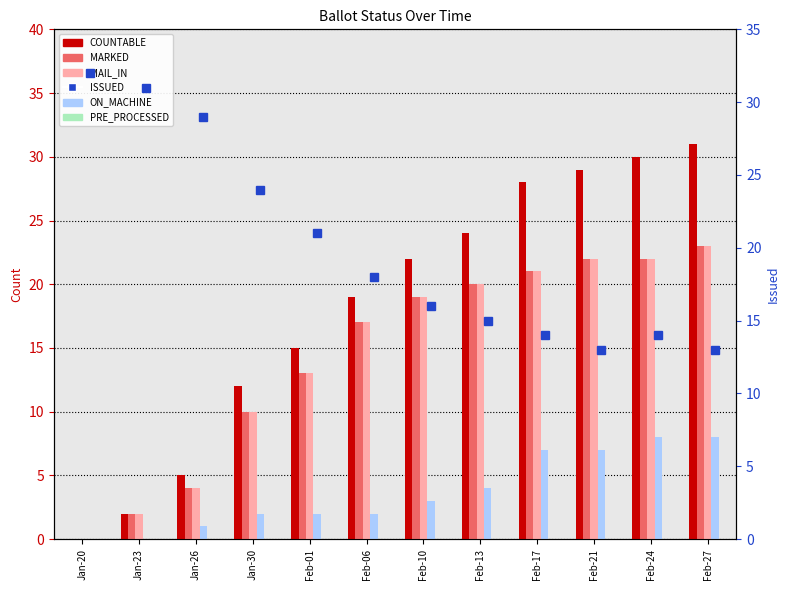

Rank the series at Jan-26 from lowest to highest value.

PRE_PROCESSED, ON_MACHINE, MARKED, MAIL_IN, COUNTABLE, ISSUED